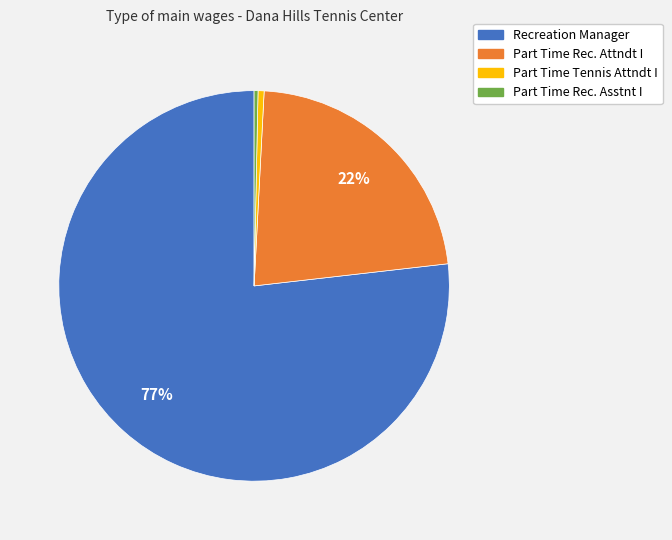

Combined, do Part Time Tennis Attndt I and Part Time Rec. Attndt I account for over 50%?

No